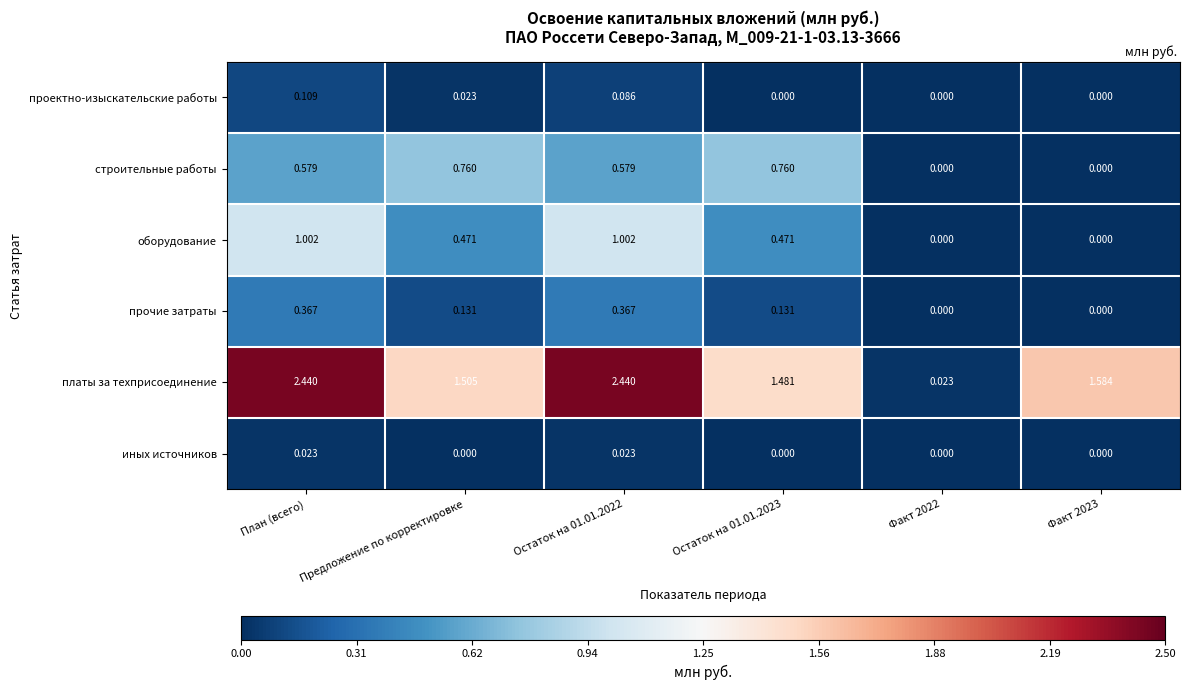

Count the number of data series in this chart.

6